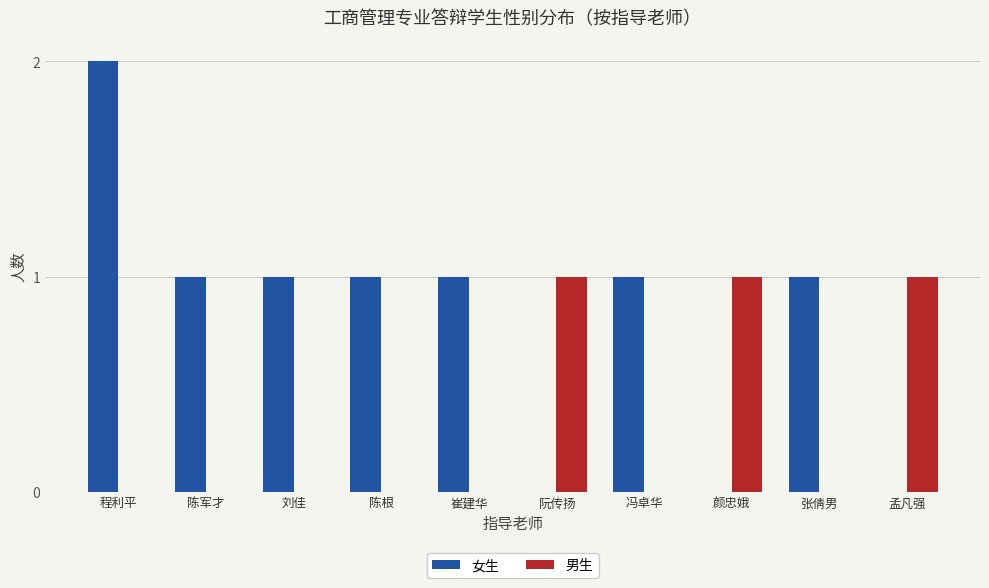

Count the number of categories in the chart.

10